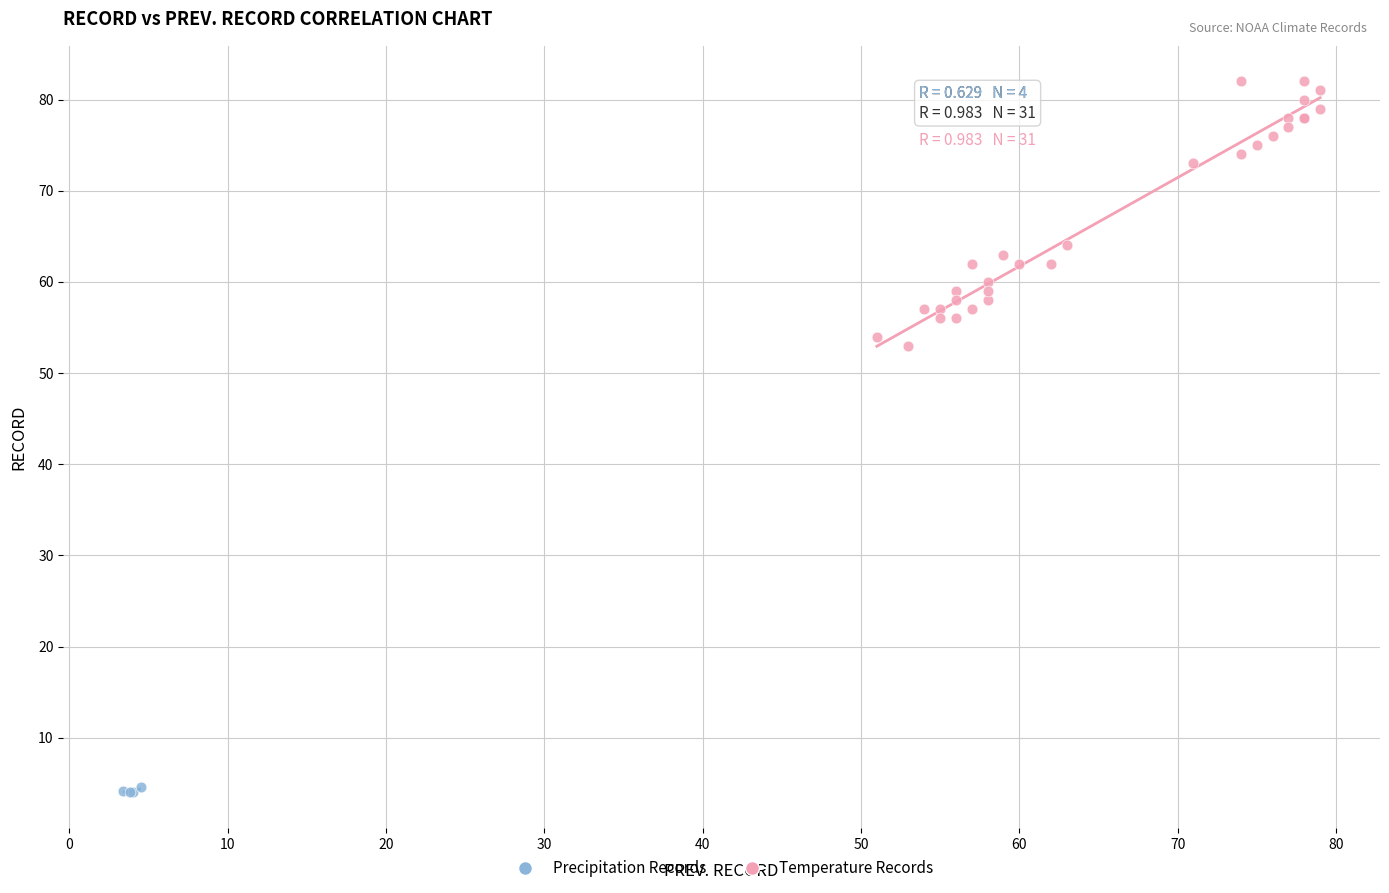

Which series contains the highest Y value?

Temperature Records